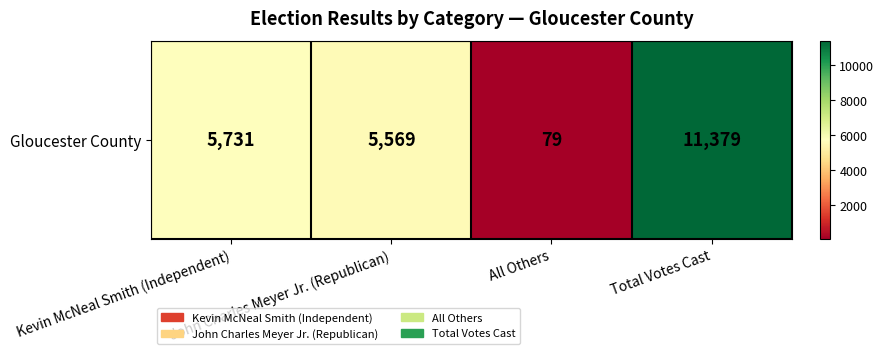

How many series are shown in this chart?

1